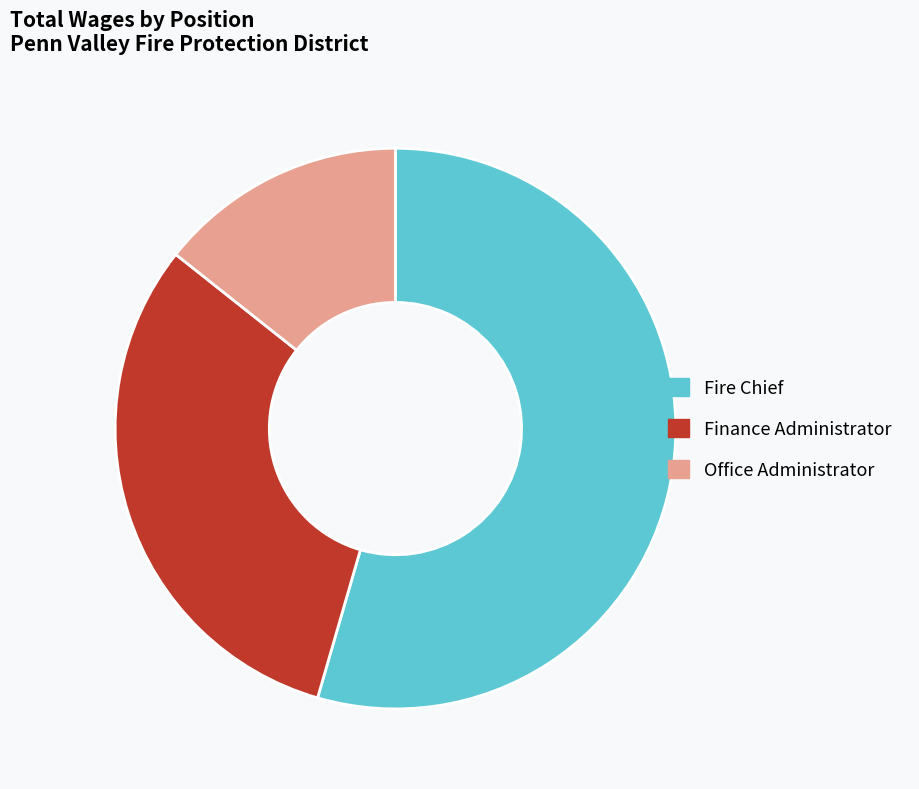

How many segments does this pie chart have?

3